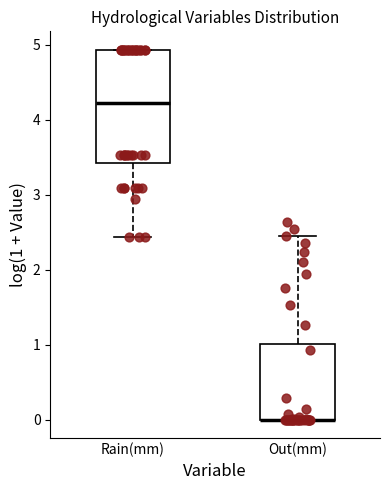

Where is the lower edge of the box for Rain(mm) on the y-axis? The values are not printed on the chart, so give them approximately, as read against the axis.

3.4